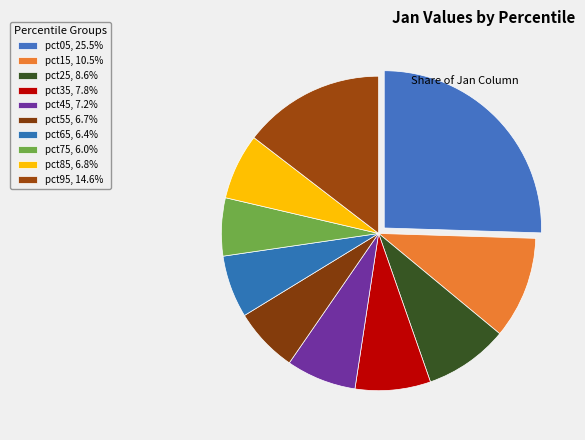

How many slices are in this pie chart?

10